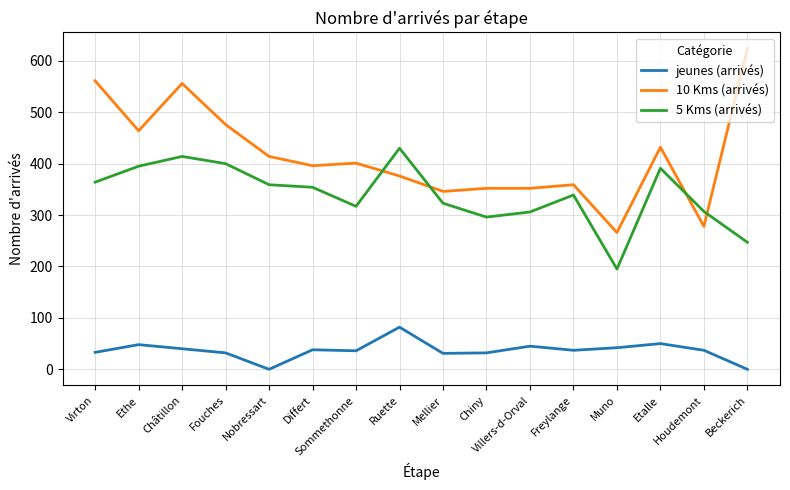

At how many categories does at least one series exceed 34?

16